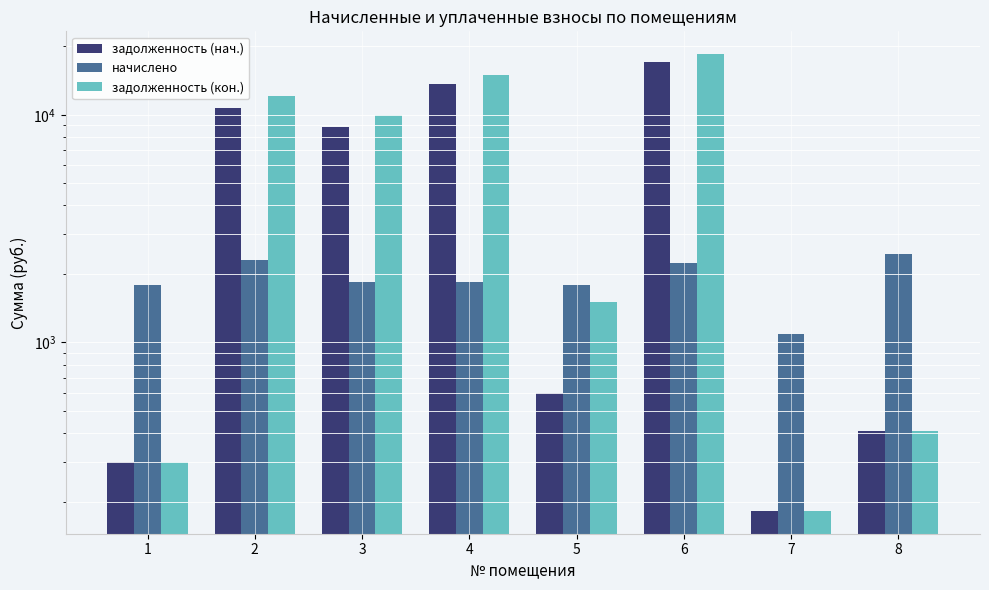

How many bars are there in each group?

3